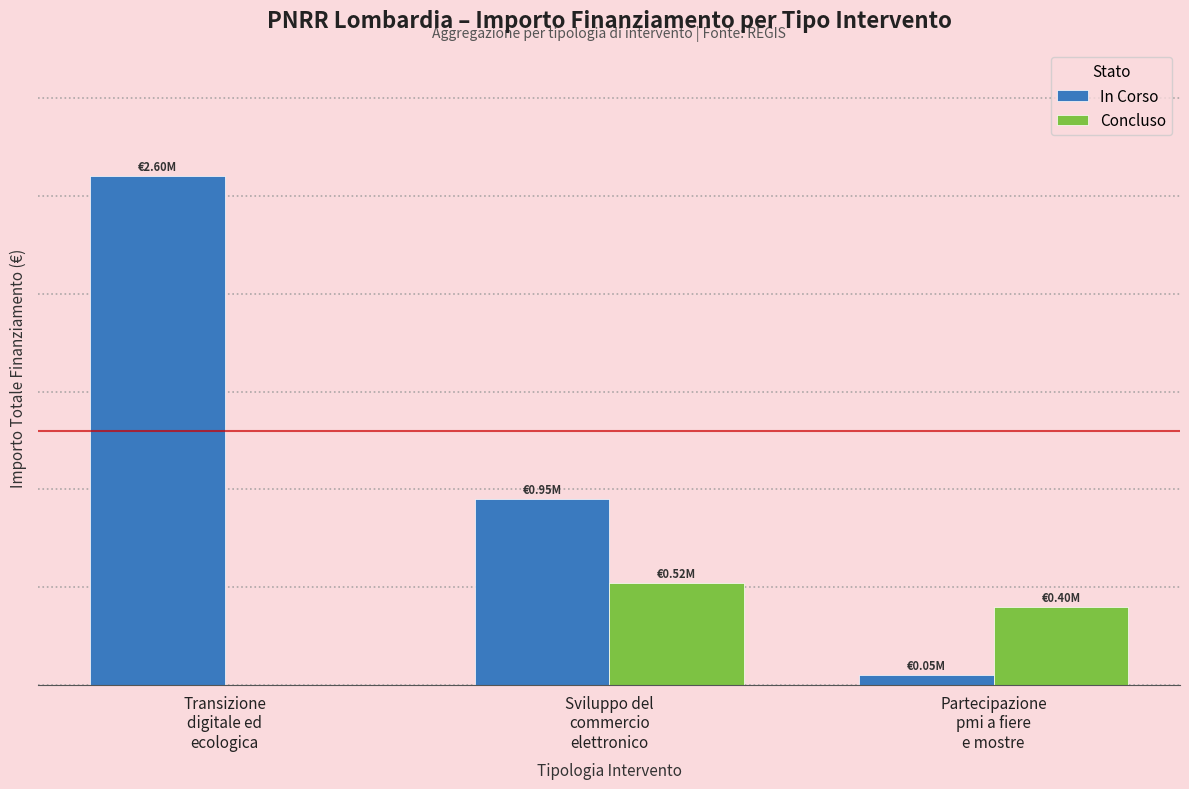

Reading left to right, what are all the values shown in this chart?

In Corso: 2600000	950000	50000
Concluso: 0	520000	400000